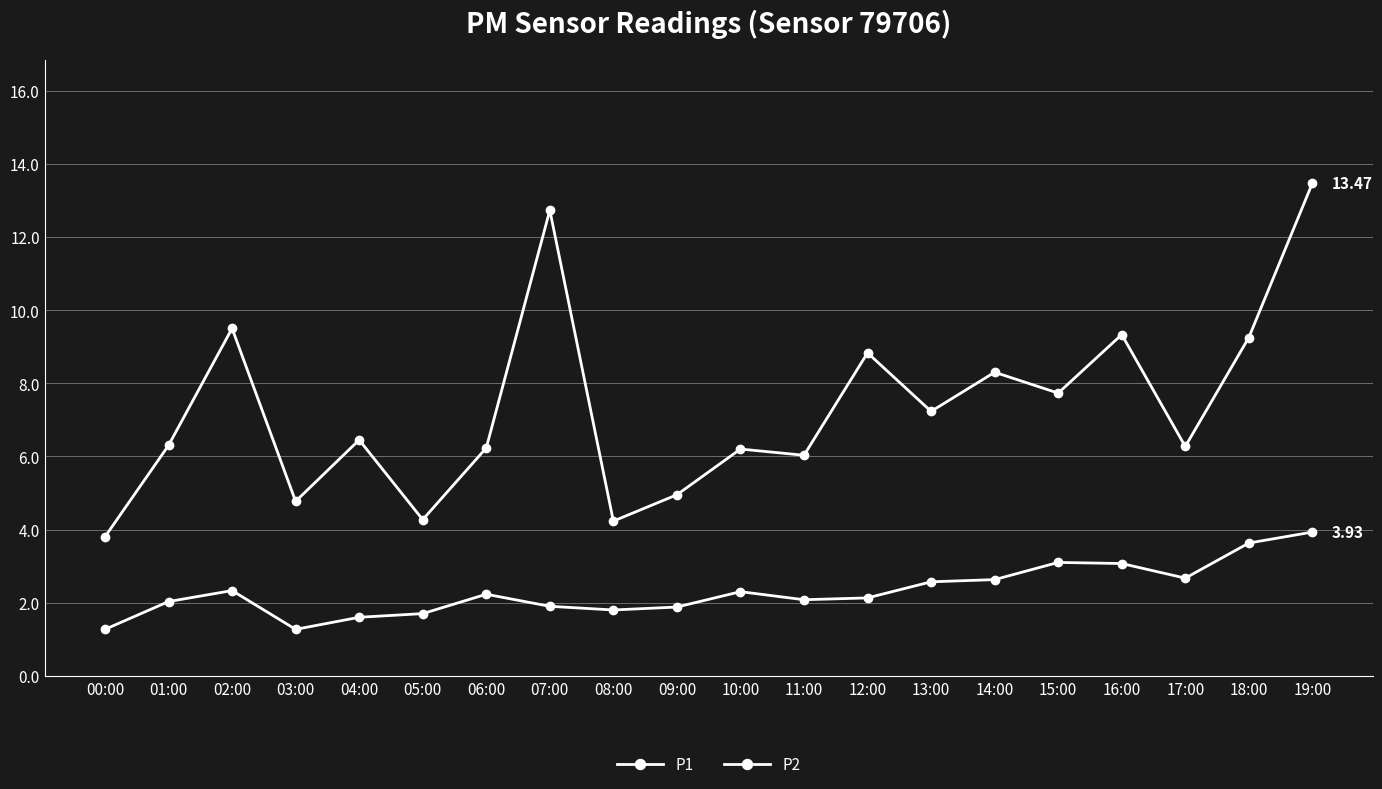

How many lines are shown in the chart?

2